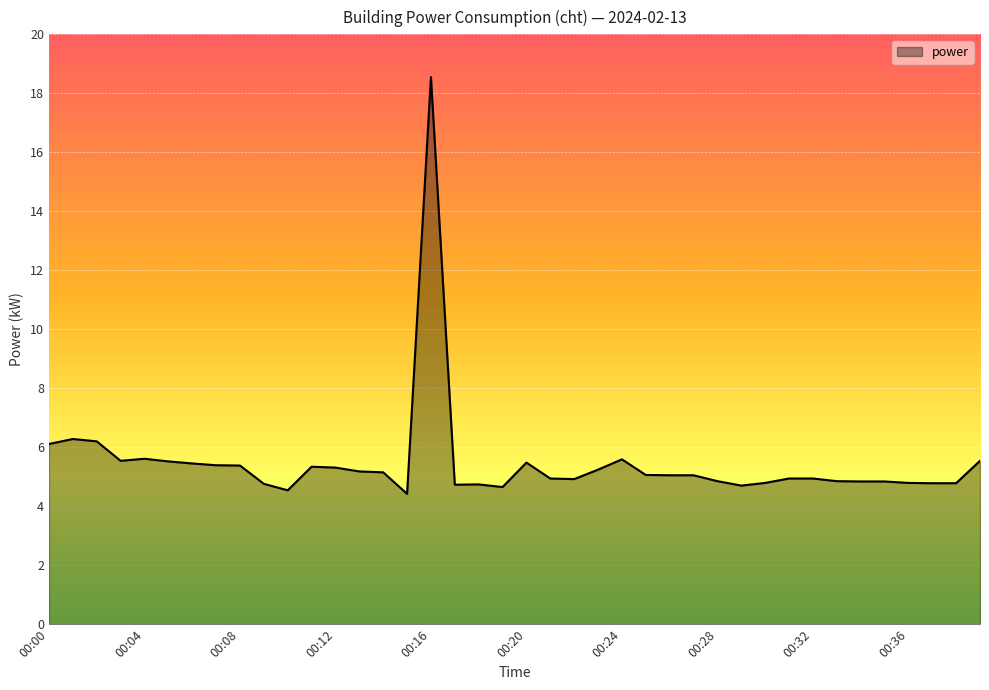

What is the difference between the maximum and minimum values?

14.1